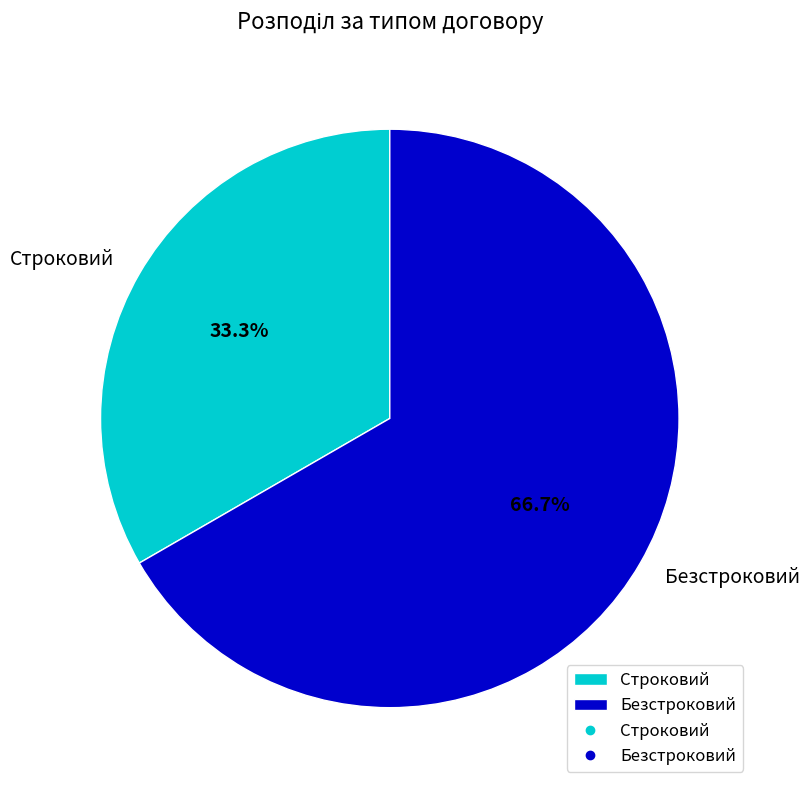

What percentage do Безстроковий and Строковий together represent?

100.0%